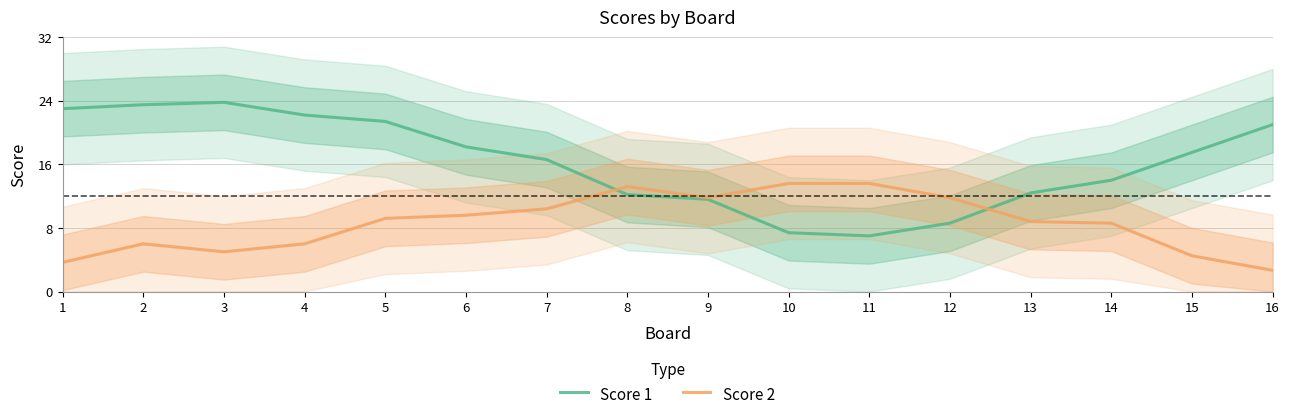

Is this an area chart (filled region under the line)?

No